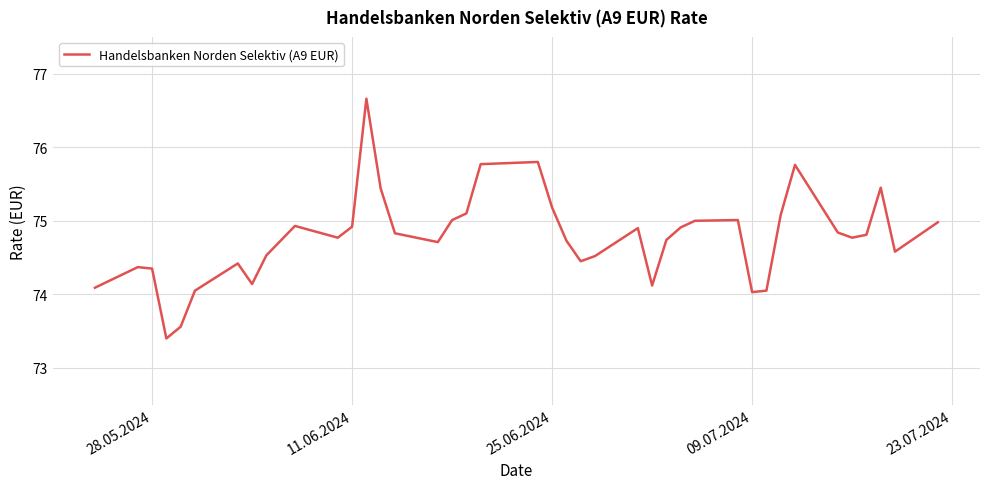

What is the difference between the maximum and minimum values?

3.3